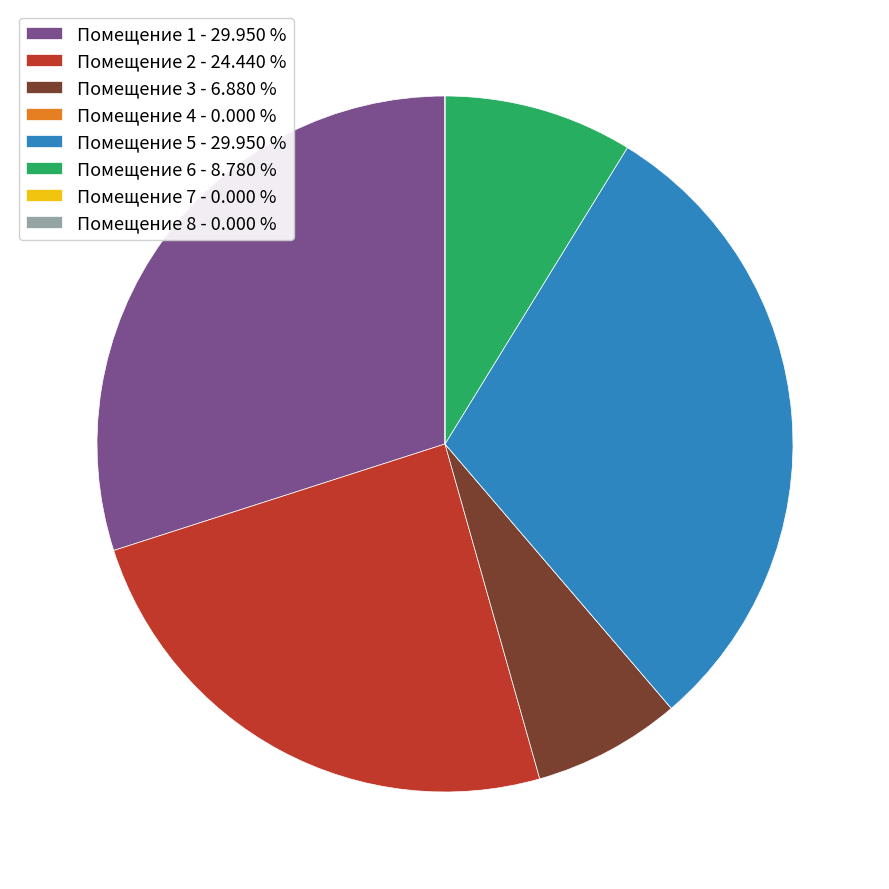

Is there any slice that represents more than half of the pie?

No